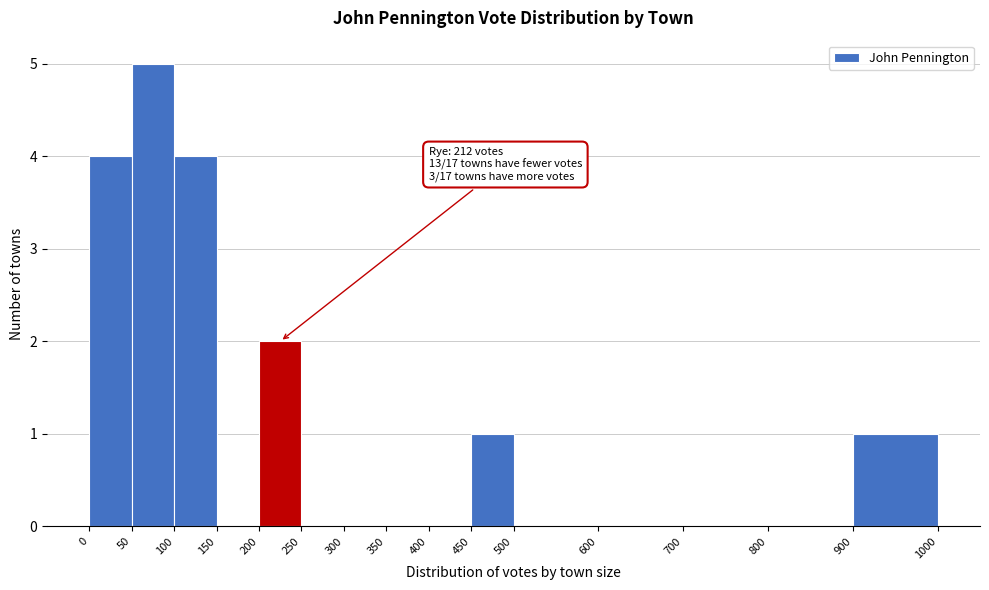

Over which range of the x-axis is the bar tallest?

50 to 100